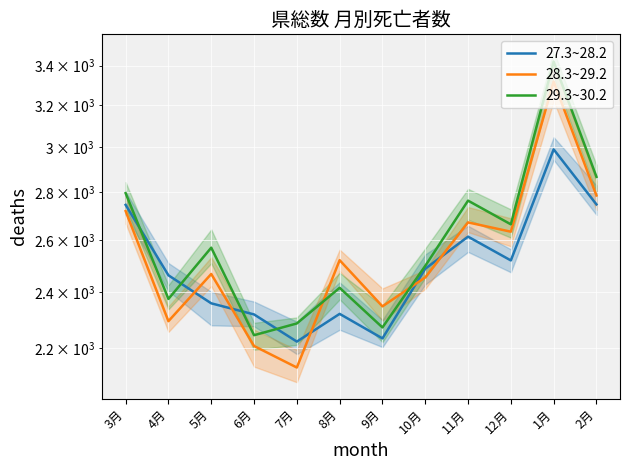

At which label is 29.3~30.2 closest to 2833?

2月